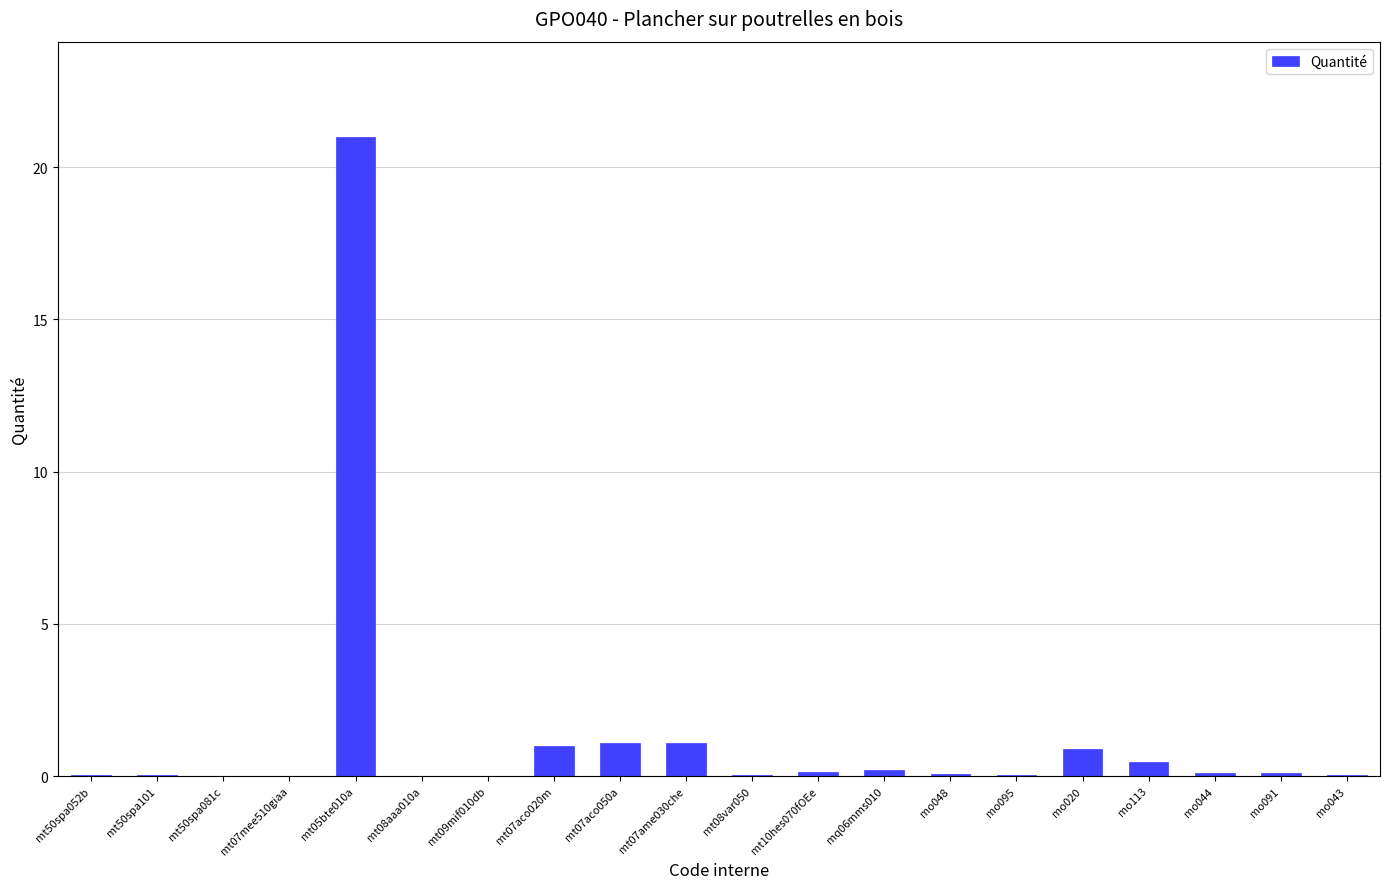

What is the maximum value shown in the chart?

21.0